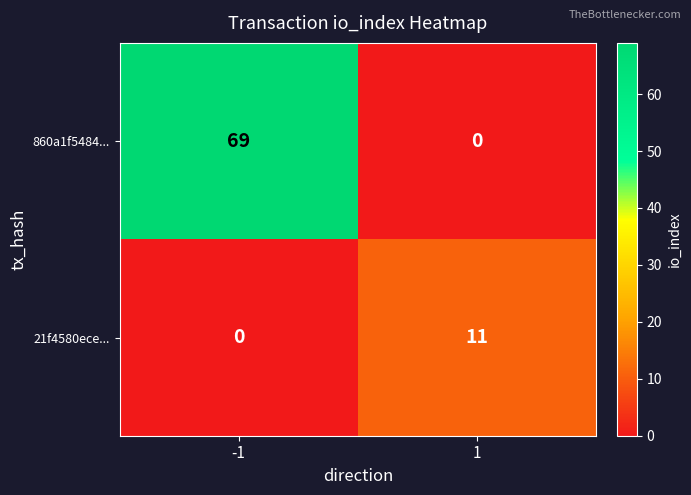

What is the spread (max minus min) of values at 1?

11